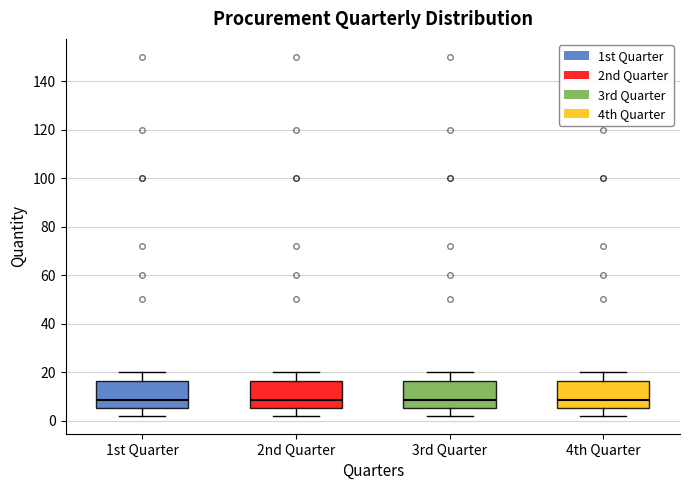

Where does the median line of the box for 4th Quarter sit on the y-axis? The values are not printed on the chart, so give them approximately, as read against the axis.

8